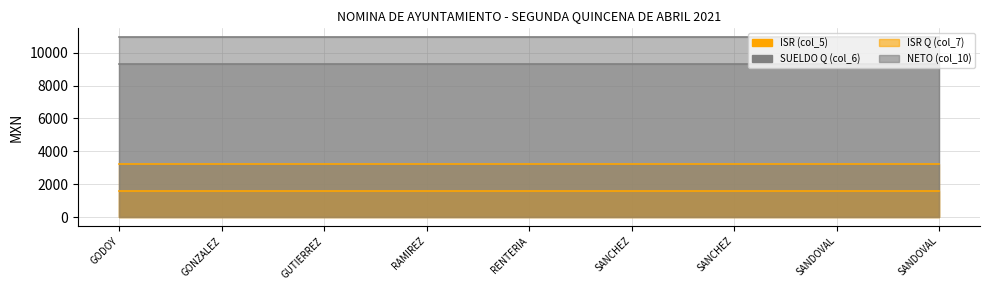

Which has a higher value, SANCHEZ DE LA MORA FRANCISCO or SANDOVAL GONZALEZ MARICELA?

SANCHEZ DE LA MORA FRANCISCO